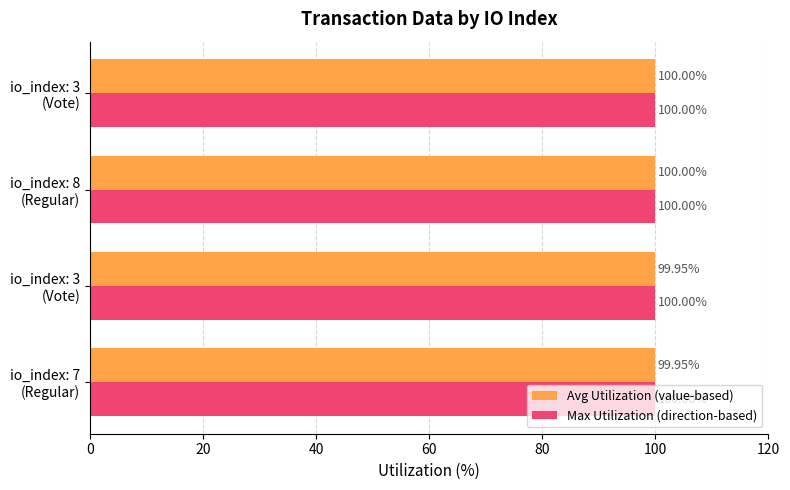

What are all the series names shown in the legend?

Avg Utilization (value-based), Max Utilization (direction-based)